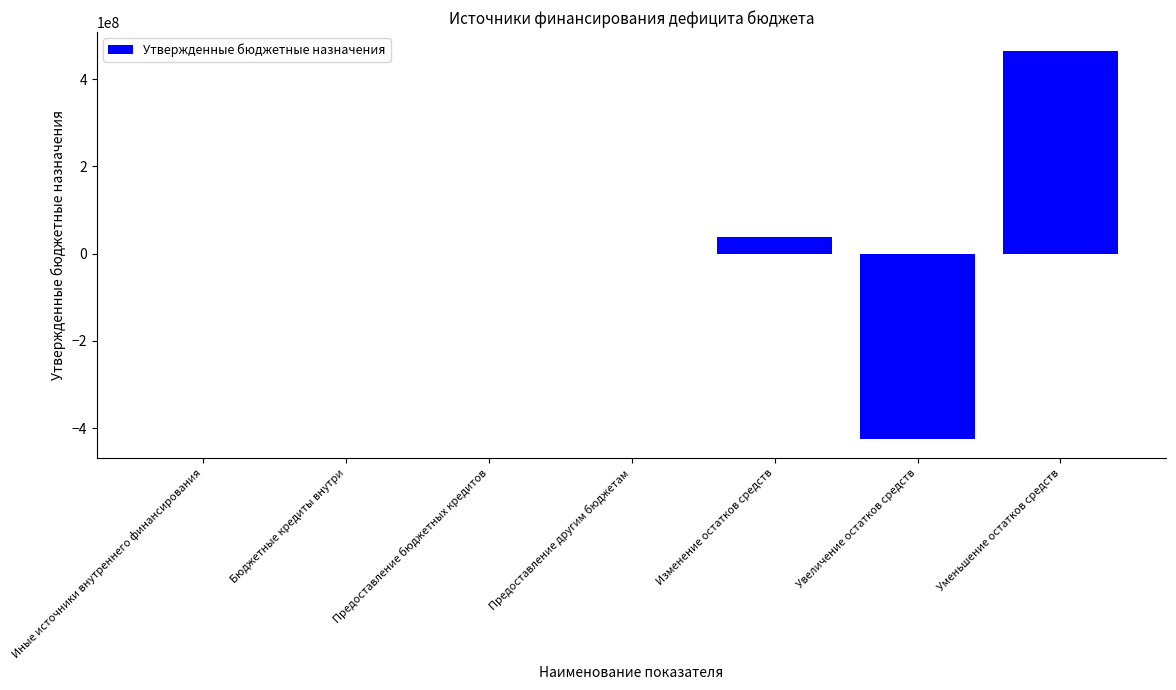

Read the value at Изменение остатков средств.

37136536.1